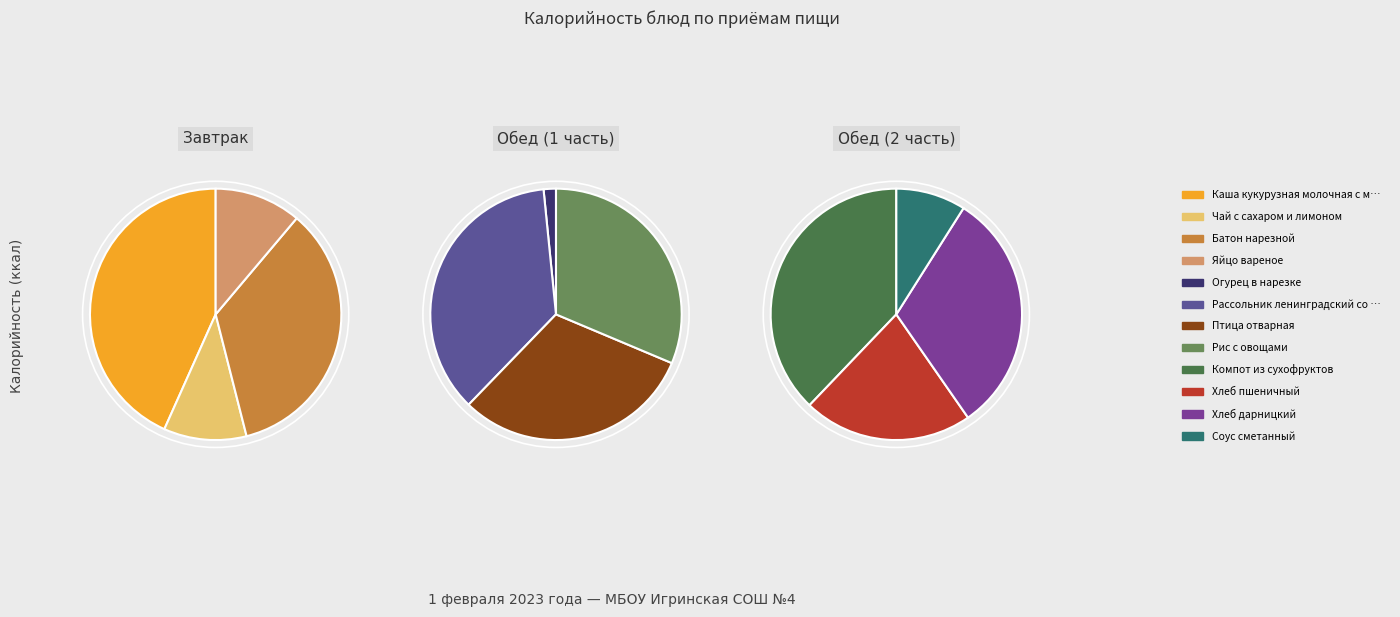

To the nearest percent, what is the average slice percentage?

8%